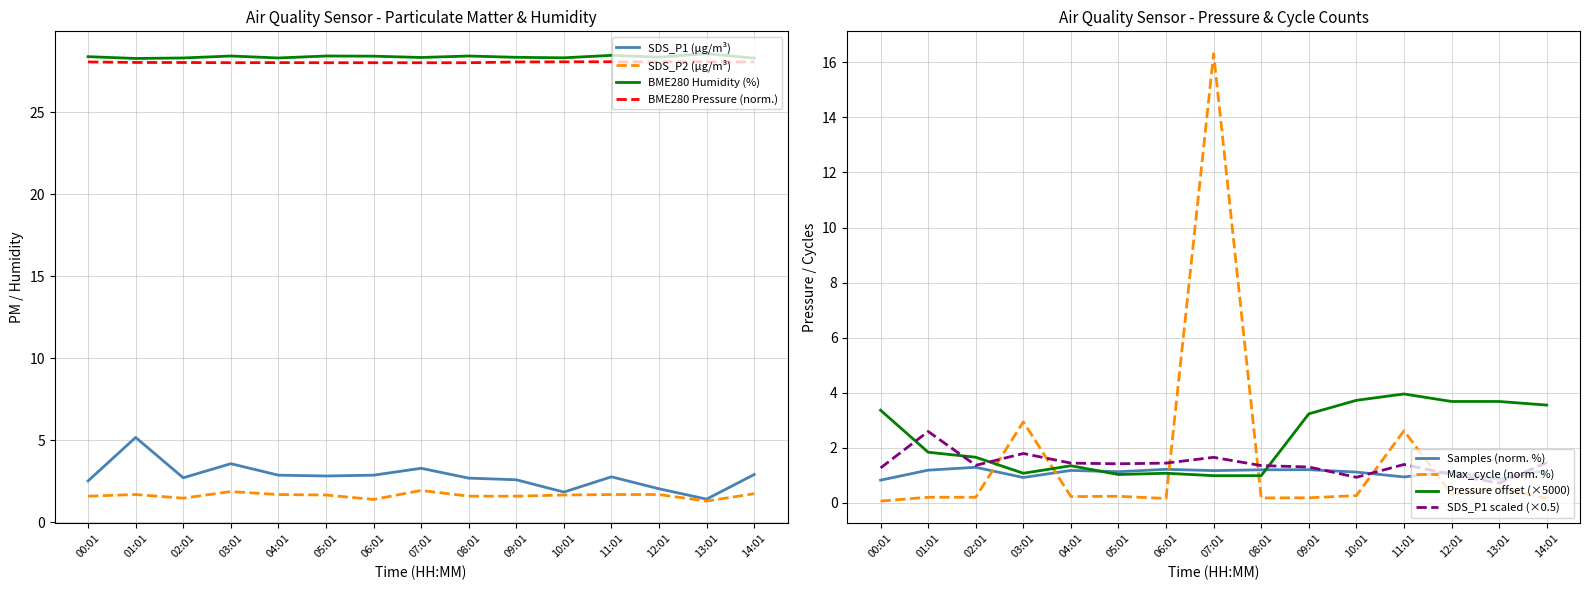

True or false: SDS_P1 has more than 0 points higher than both neighbors.

True